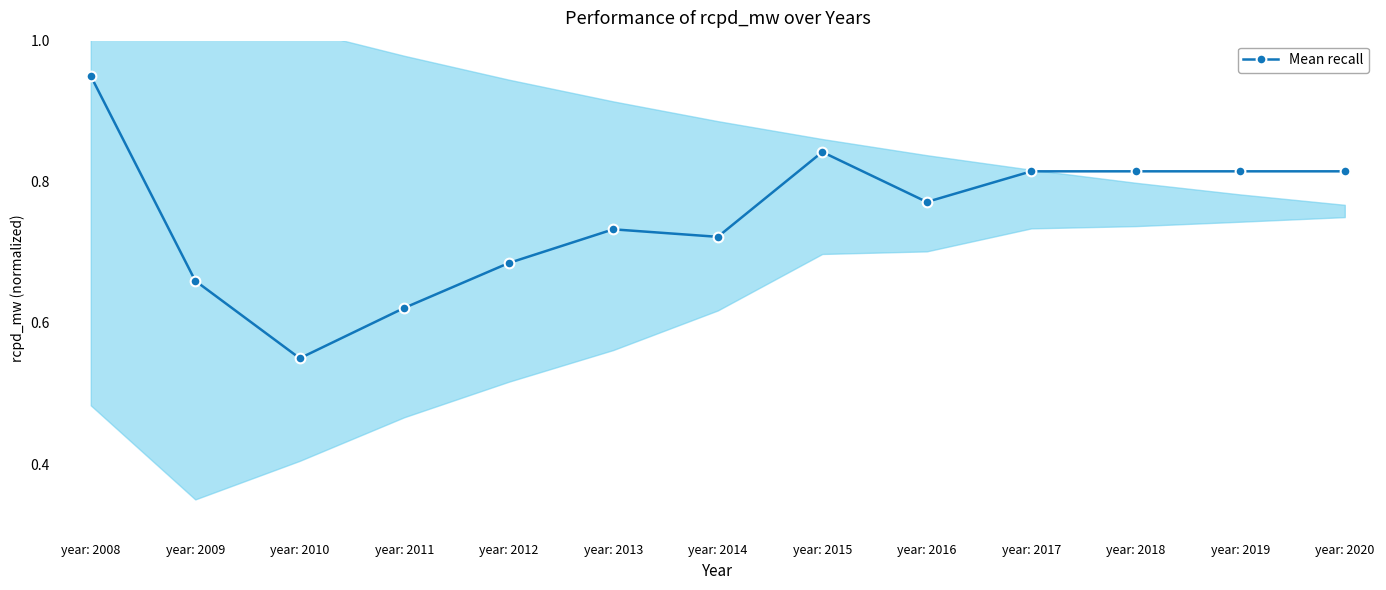

How many lines are shown in the chart?

1